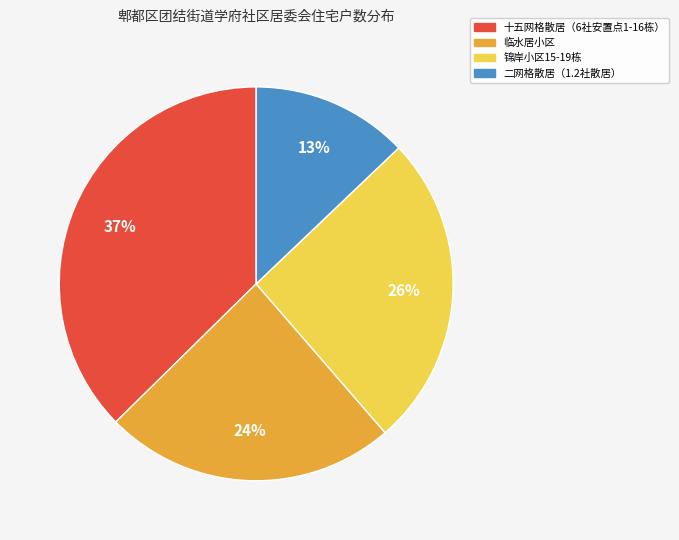

To the nearest percent, what is the difference between the 二网格散居（1.2社散居） and 十五网格散居（6社安置点1-16栋） slice percentages?

24%